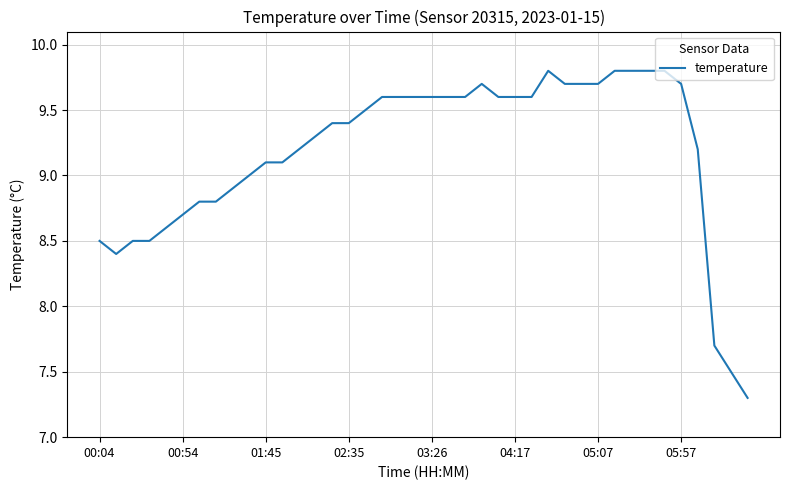

What is the difference between the maximum and minimum values?

2.5